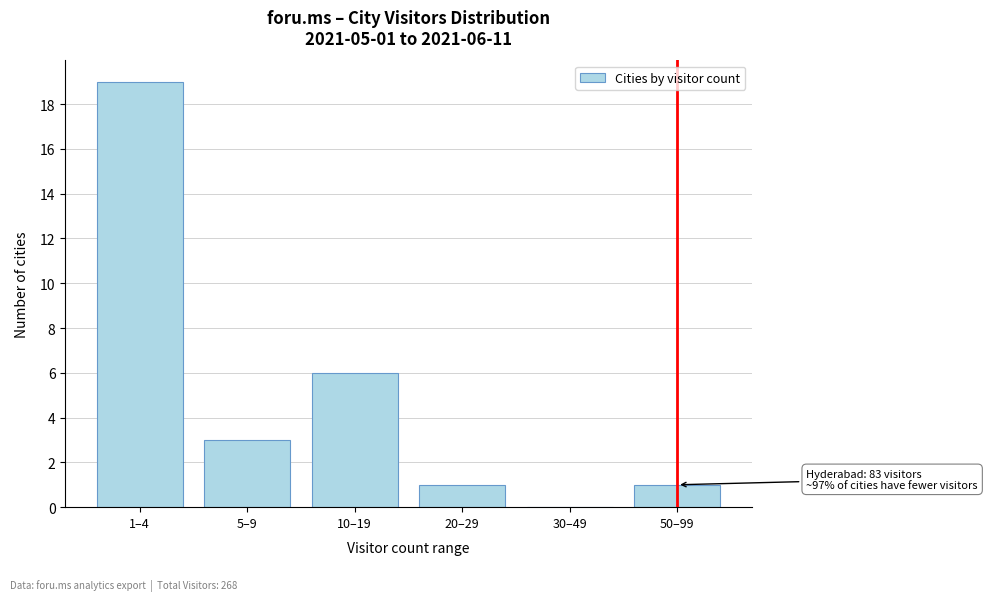

Reading right to left, list all the values displayed in this chart.

50–99=1	30–49=0	20–29=1	10–19=6	5–9=3	1–4=19